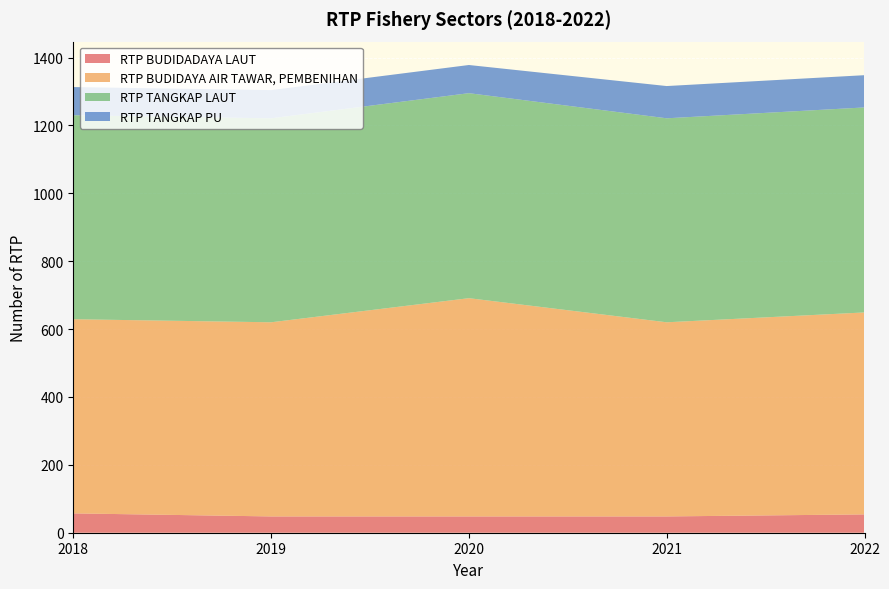

Reading right to left, extract all data points from this chart.

RTP BUDIDADAYA LAUT: 54	48	48	48	57
RTP BUDIDAYA AIR TAWAR, PEMBENIHAN: 595	572	643	572	572
RTP TANGKAP LAUT: 604	601	604	601	601
RTP TANGKAP PU: 95	95	83	83	83